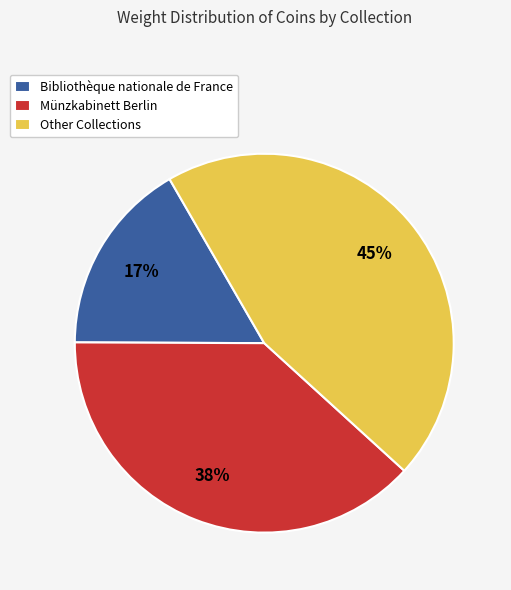

Combined, do Münzkabinett Berlin and Other Collections account for over 50%?

Yes